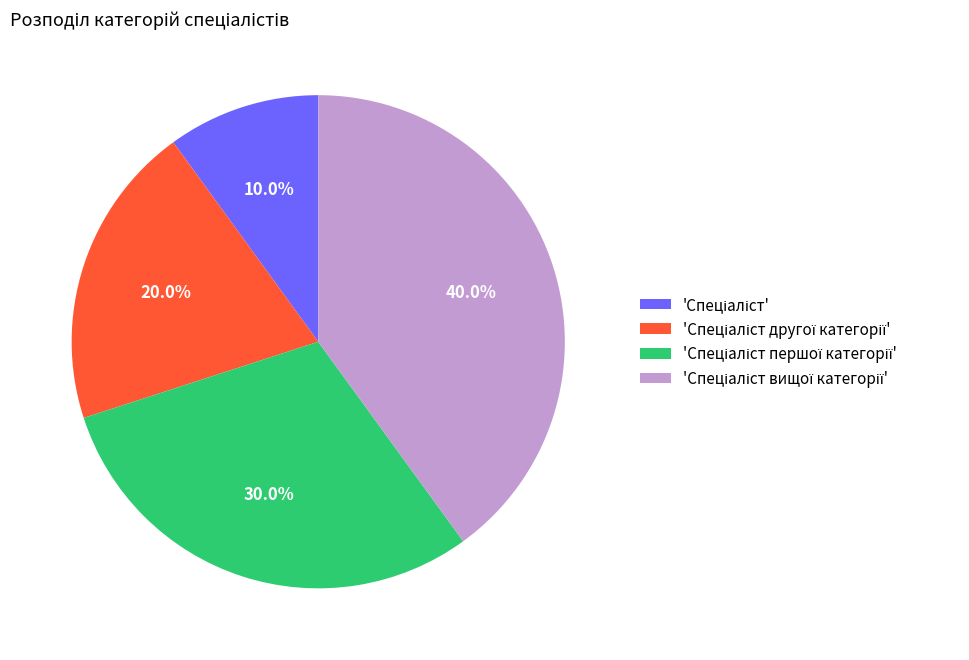

Is there any slice that represents more than half of the pie?

No